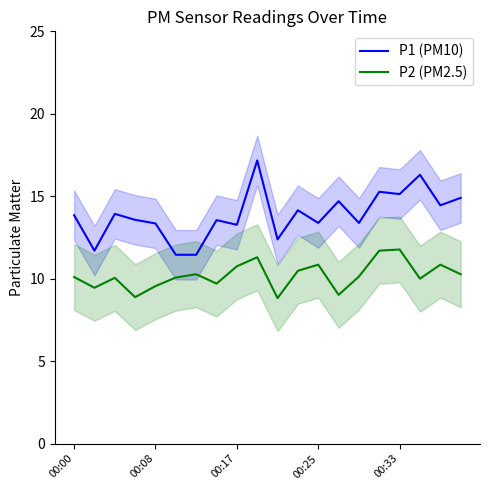

True or false: P2 (PM2.5) and P1 (PM10) cross at least once.

False